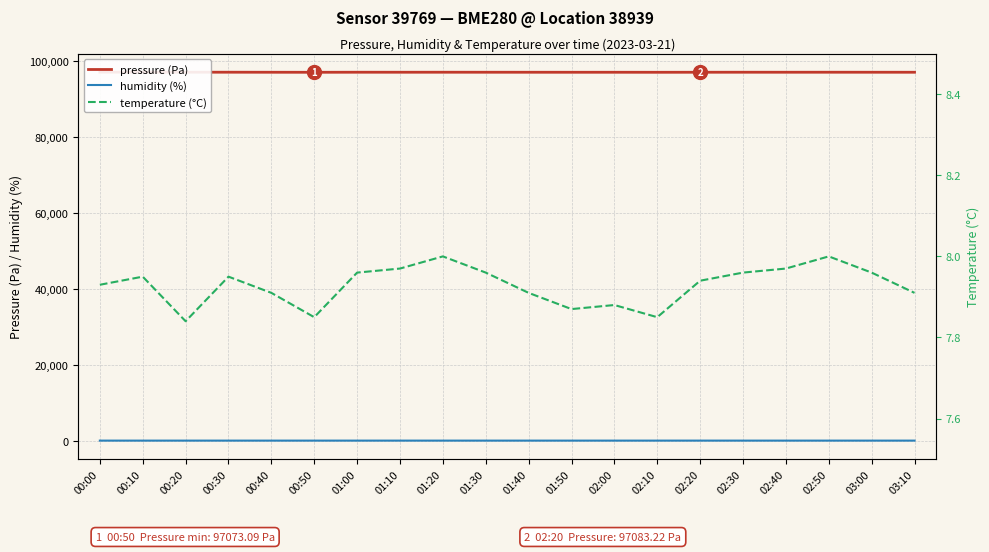

The pressure (Pa) series shows 97085.7 at 03:00. True or false?

True